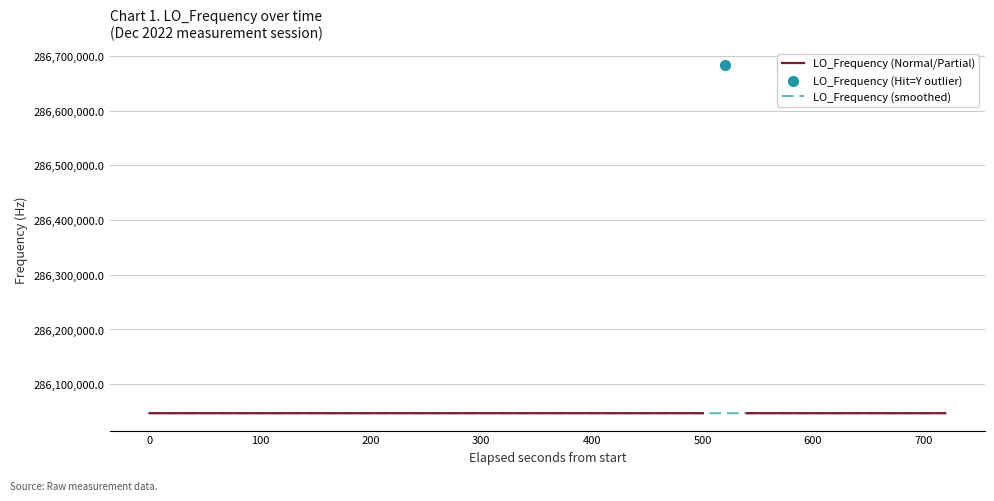

Which has a higher value, 31 or 1?

1